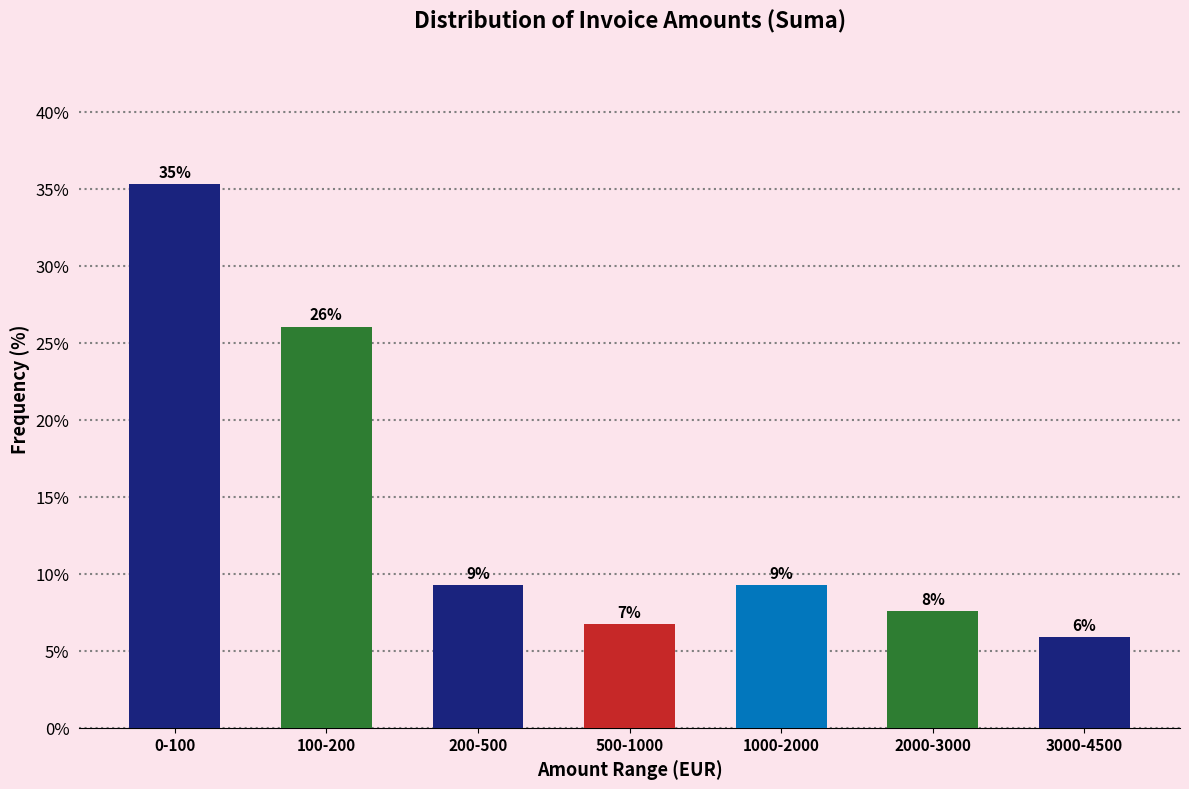

How many bars are there in total?

7